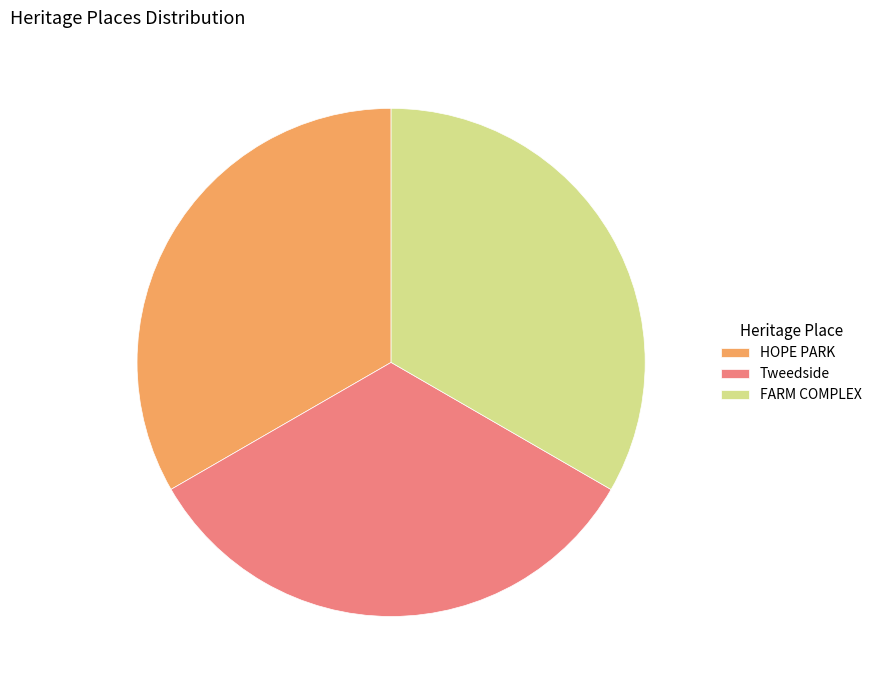

Is there any slice that represents more than half of the pie?

No